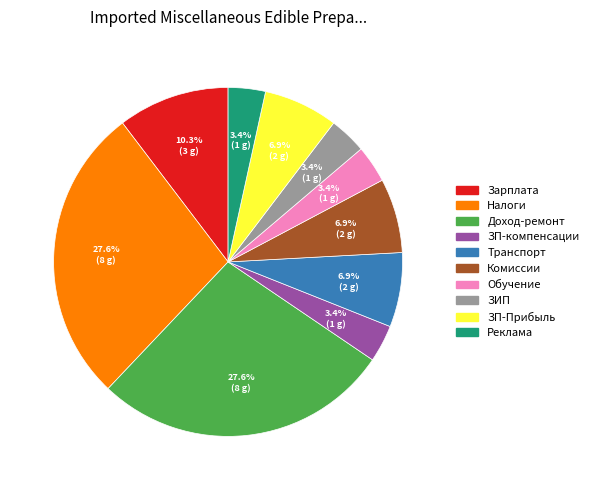

How many segments does this pie chart have?

10